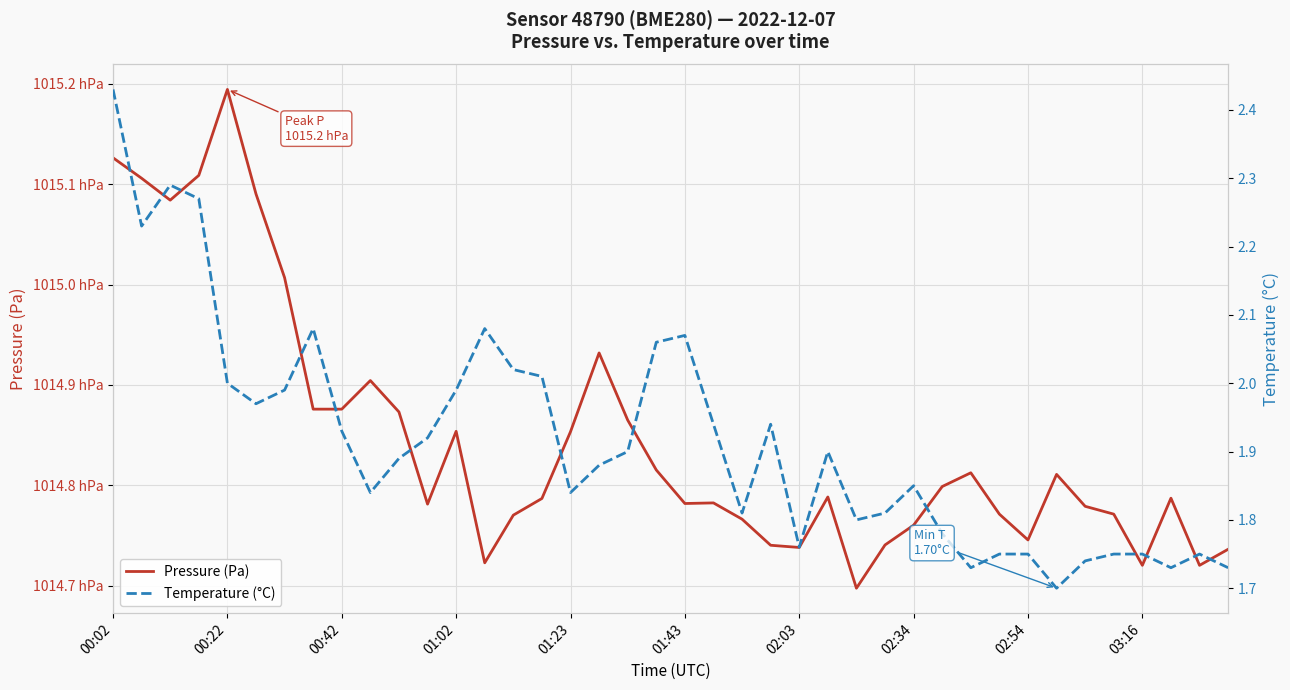

The value of Pressure (Pa) at 14 is 101477.0. True or false?

True